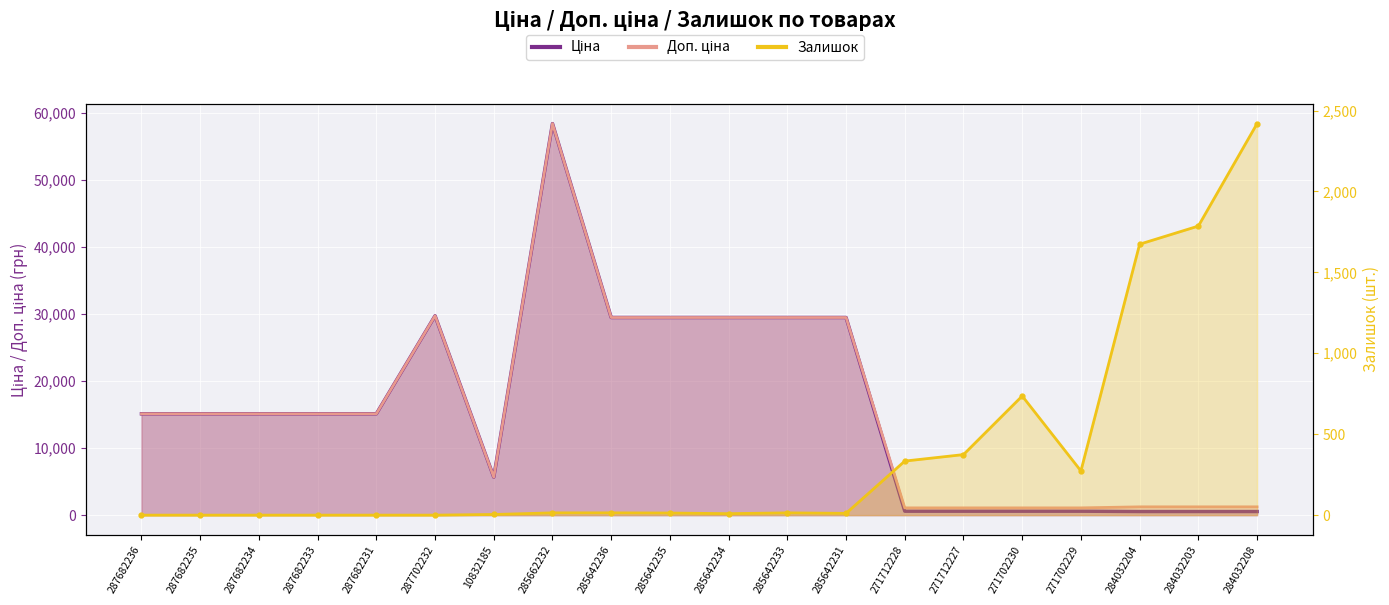

Reading left to right, extract all data points from this chart.

Ціна: 15120.0	15120.0	15120.0	15120.0	15120.0	29747.2	5673.8	58426.5	29491.5	29491.5	29491.5	29491.5	29491.5	589.9	589.9	589.9	589.9	539.0	539.0	539.0
Доп. ціна: 15120.0	15120.0	15120.0	15120.0	15120.0	29747.2	5673.8	58426.5	29491.5	29491.5	29491.5	29491.5	29491.5	1081.7	1081.7	1081.7	1081.7	1235.4	1235.4	1235.4
Залишок: 0.0	0.0	0.0	0.0	0.0	0.0	4.0	14.0	14.0	13.0	9.0	14.0	11.0	334.0	374.0	736.0	273.0	1674.0	1786.0	2419.0